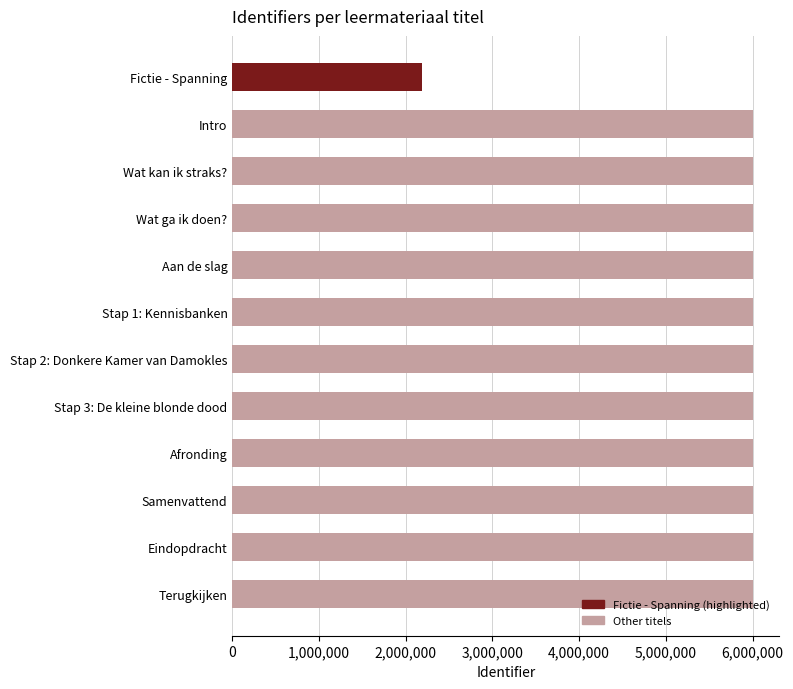

The value at Terugkijken is 1387279. True or false?

False